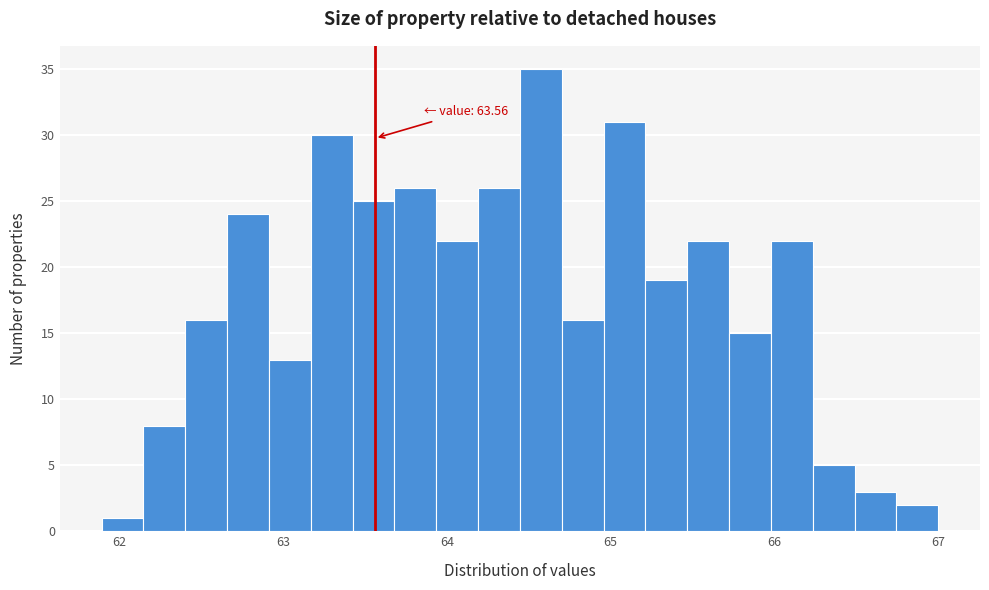

Around what value on the x-axis is the tallest bar? Give the approximate position of its centre, as read against the axis.

64.6